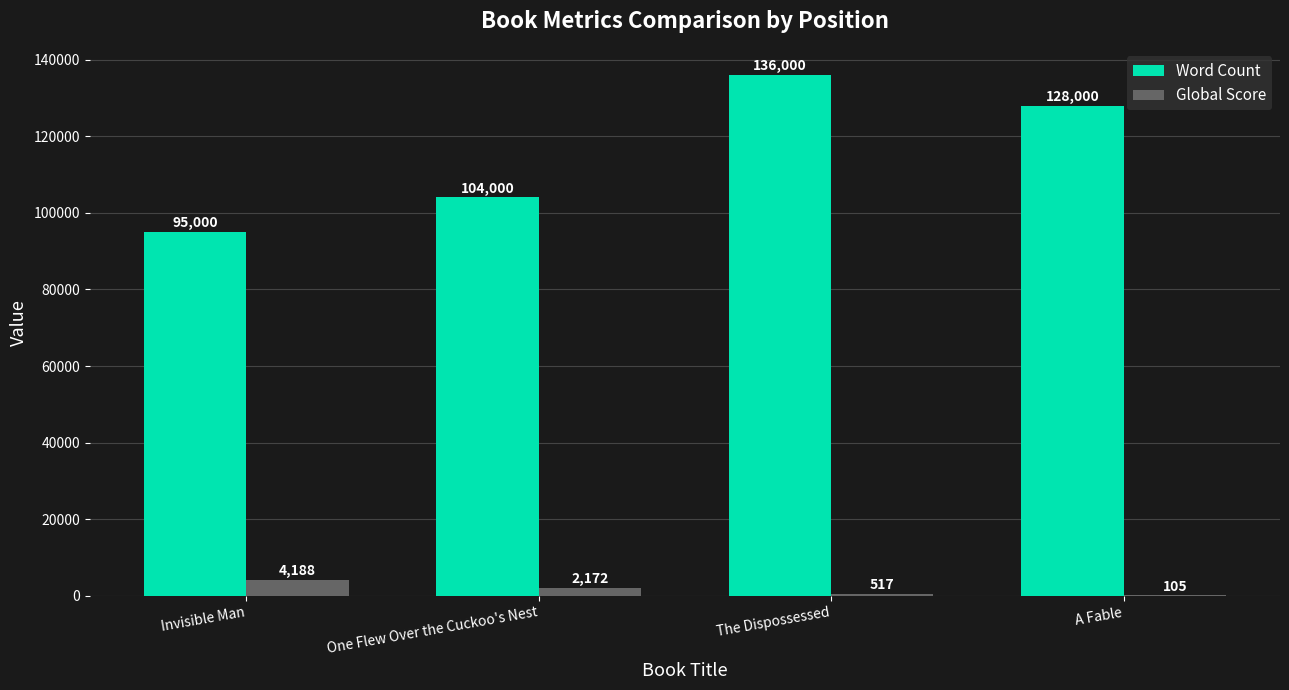

Between One Flew Over the Cuckoo's Nest and The Dispossessed, which series saw the biggest shift?

Word Count